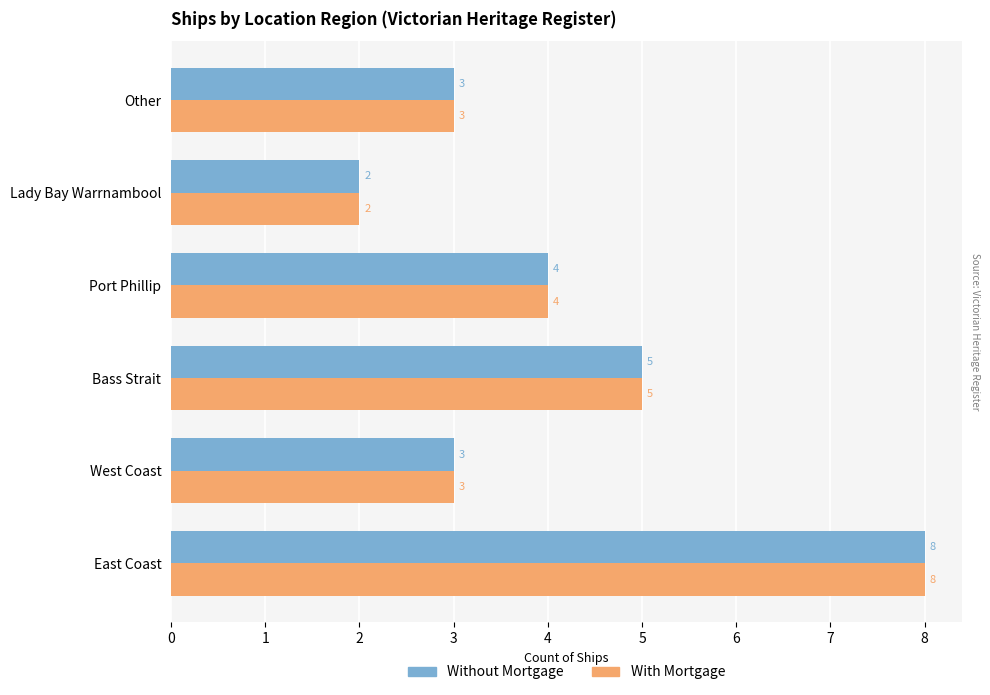

How many With Mortgage values are between 3 and 5?

4